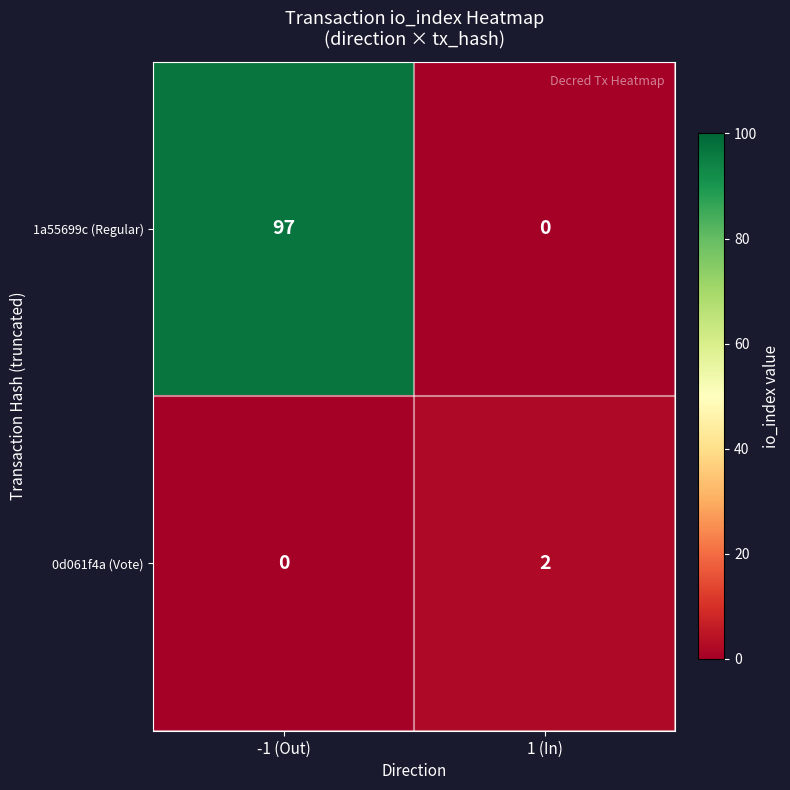

What is the difference between the 1a55699c (Regular) values at -1 (Out) and 1 (In)?

97